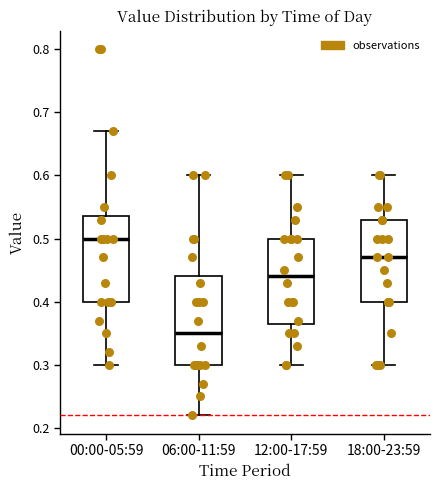

Where does the lower whisker of the box for 18:00-23:59 end on the y-axis? The values are not printed on the chart, so give them approximately, as read against the axis.

0.30